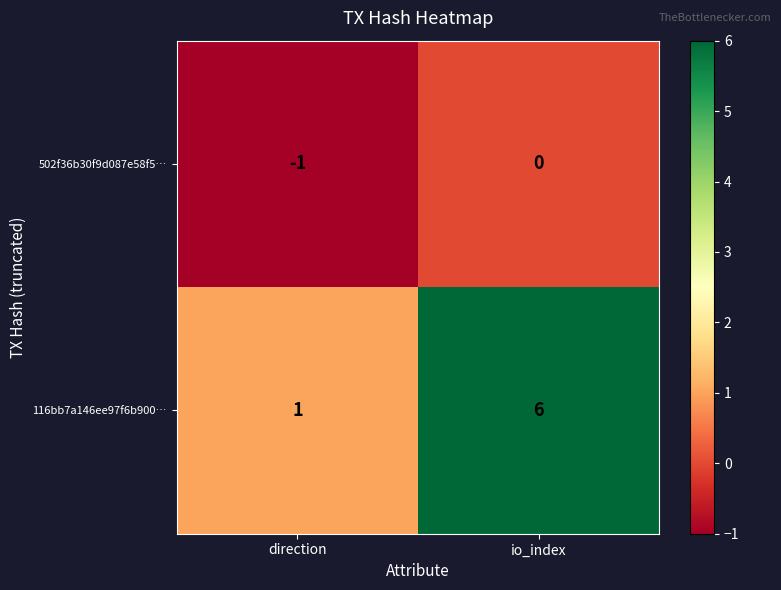

Is it true that 502f36b30f9d087e58f5… equals 0 at direction?

False